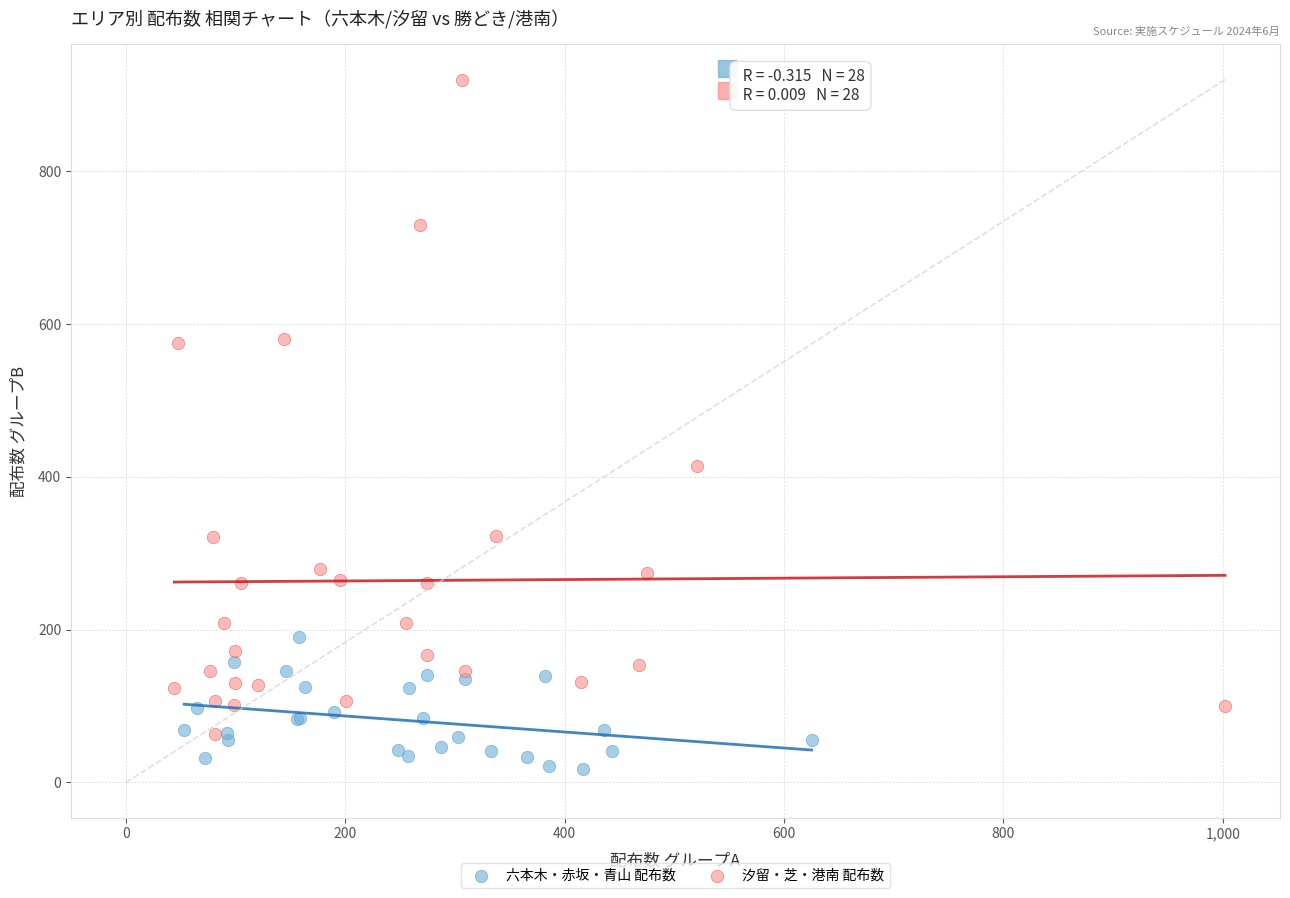

Which series reaches the maximum Y coordinate?

汐留・芝・港南 配布数